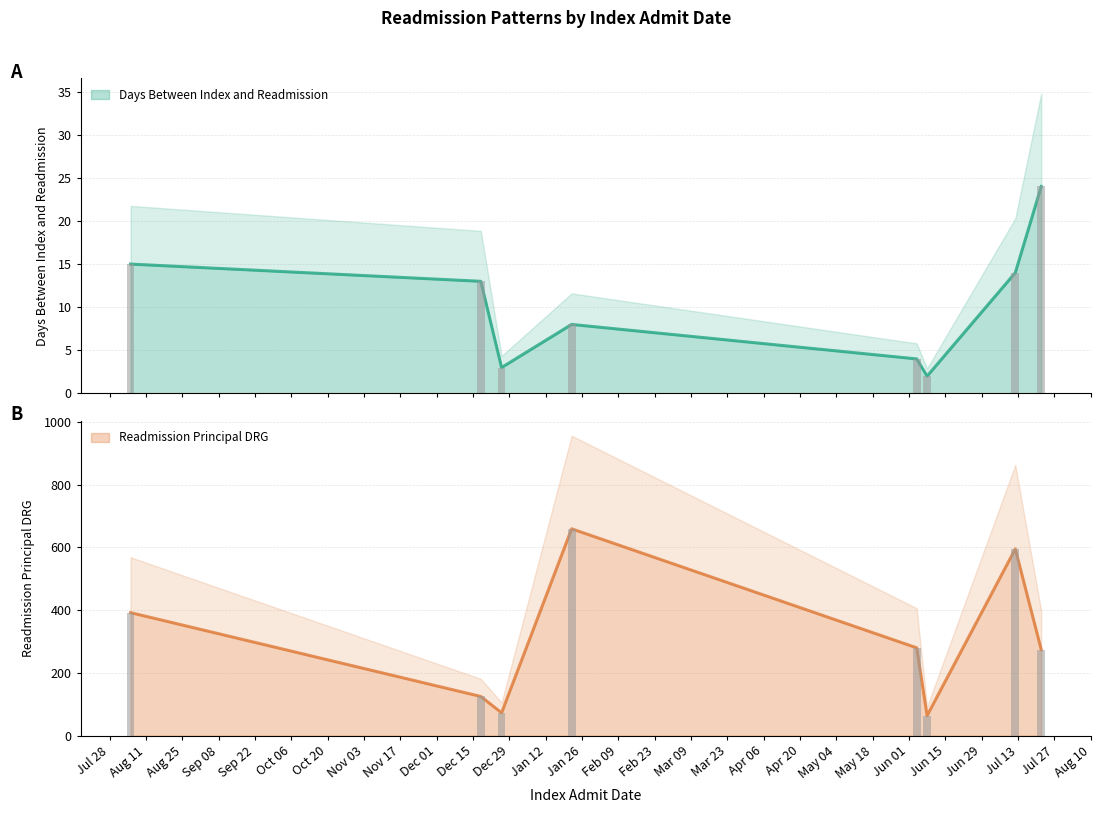

The Days Between Index and Readmission series shows 27 at 2020-08-05. True or false?

False